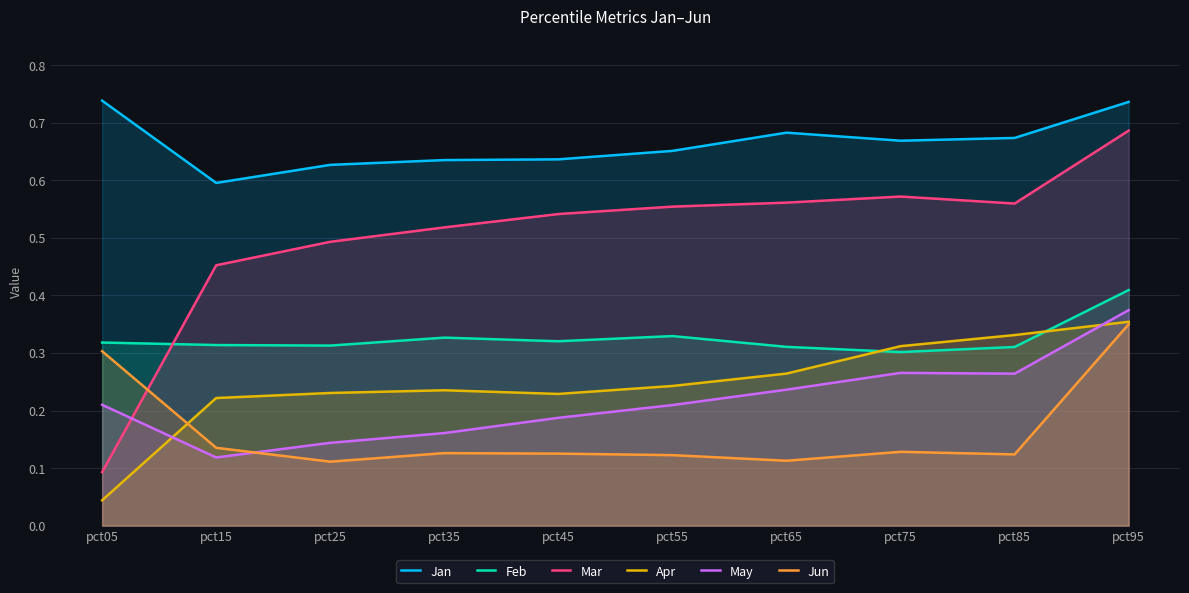

At which category is the sum across all series the highest?

pct95